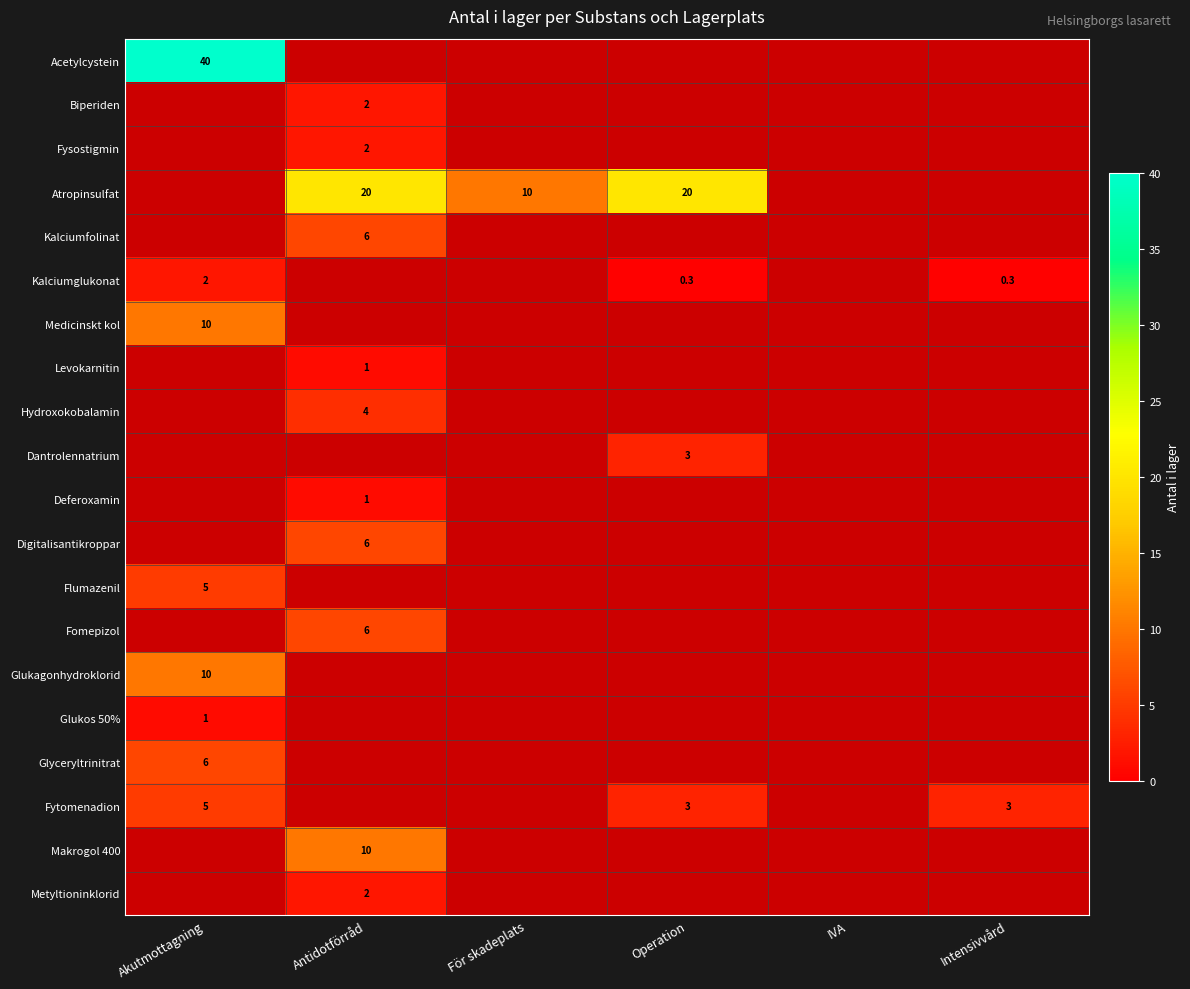

Count the number of data series in this chart.

20